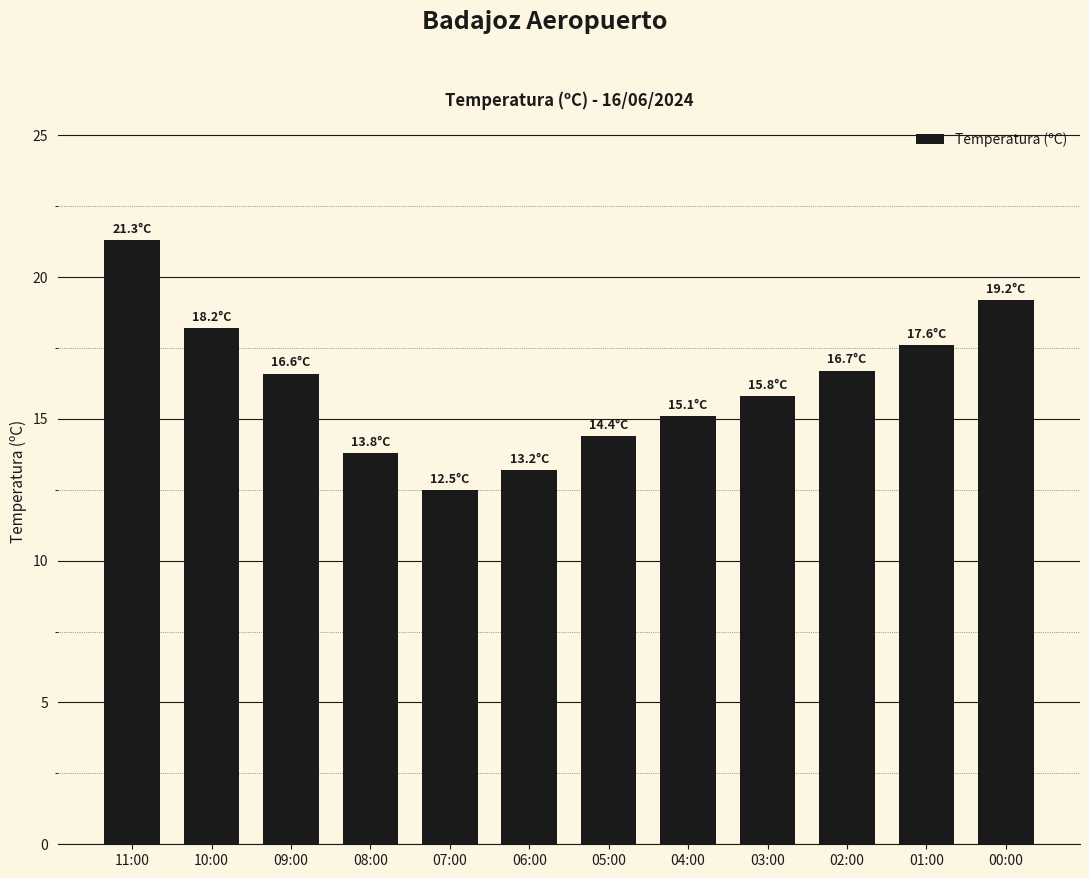

What is the average value?

16.2